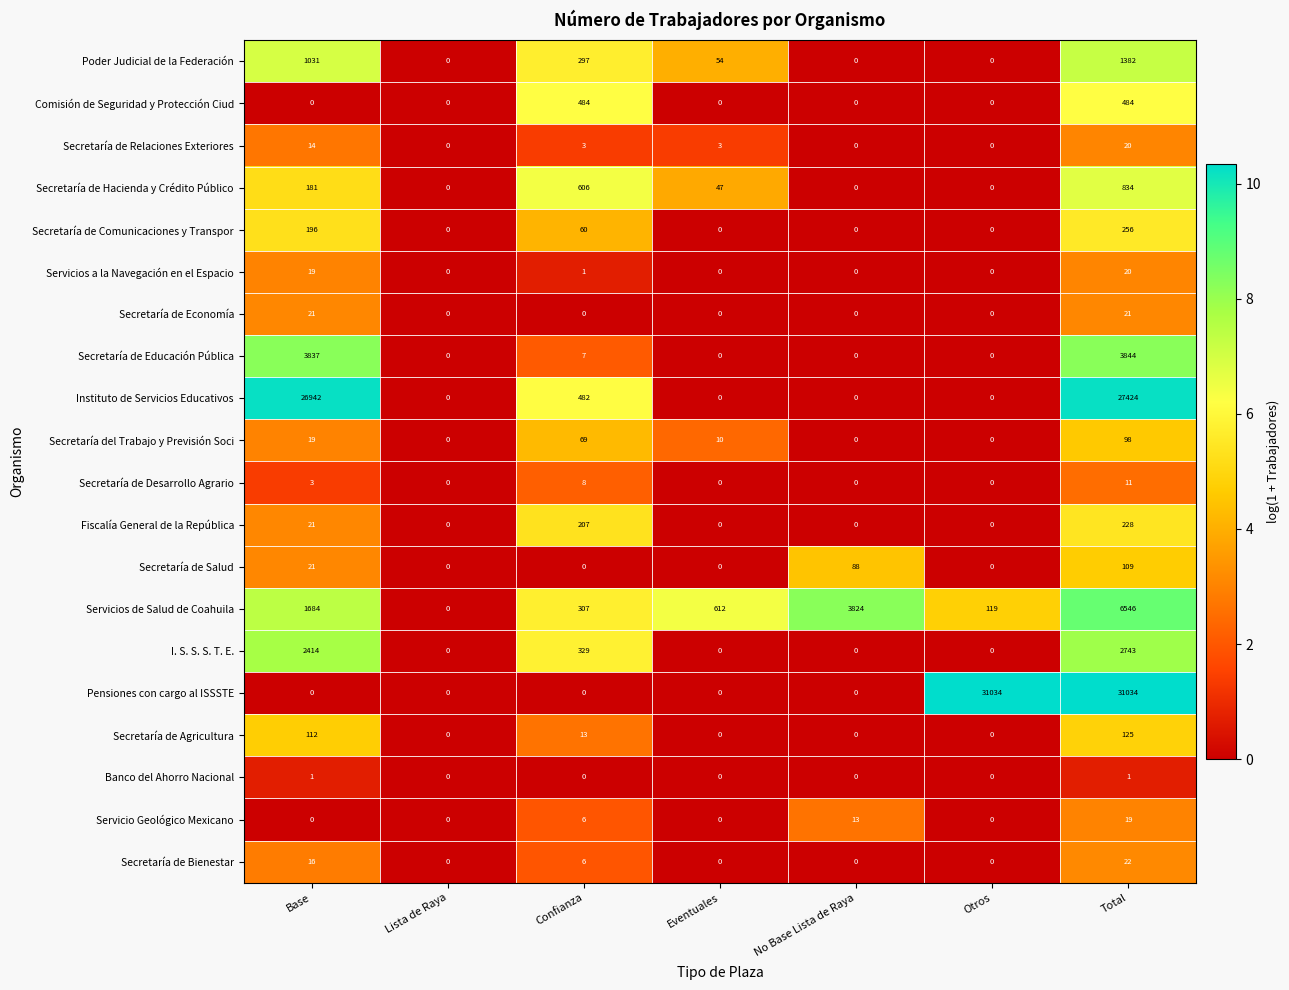

What is the total value across all series at Otros?

31153